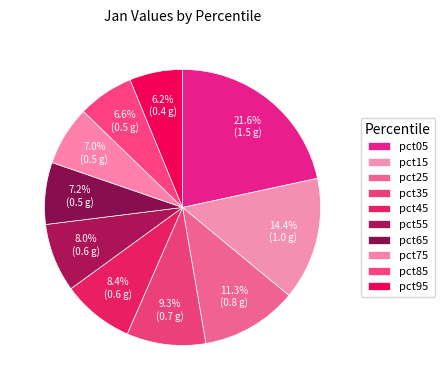

Do pct15 and pct95 together represent more than half of the pie?

No